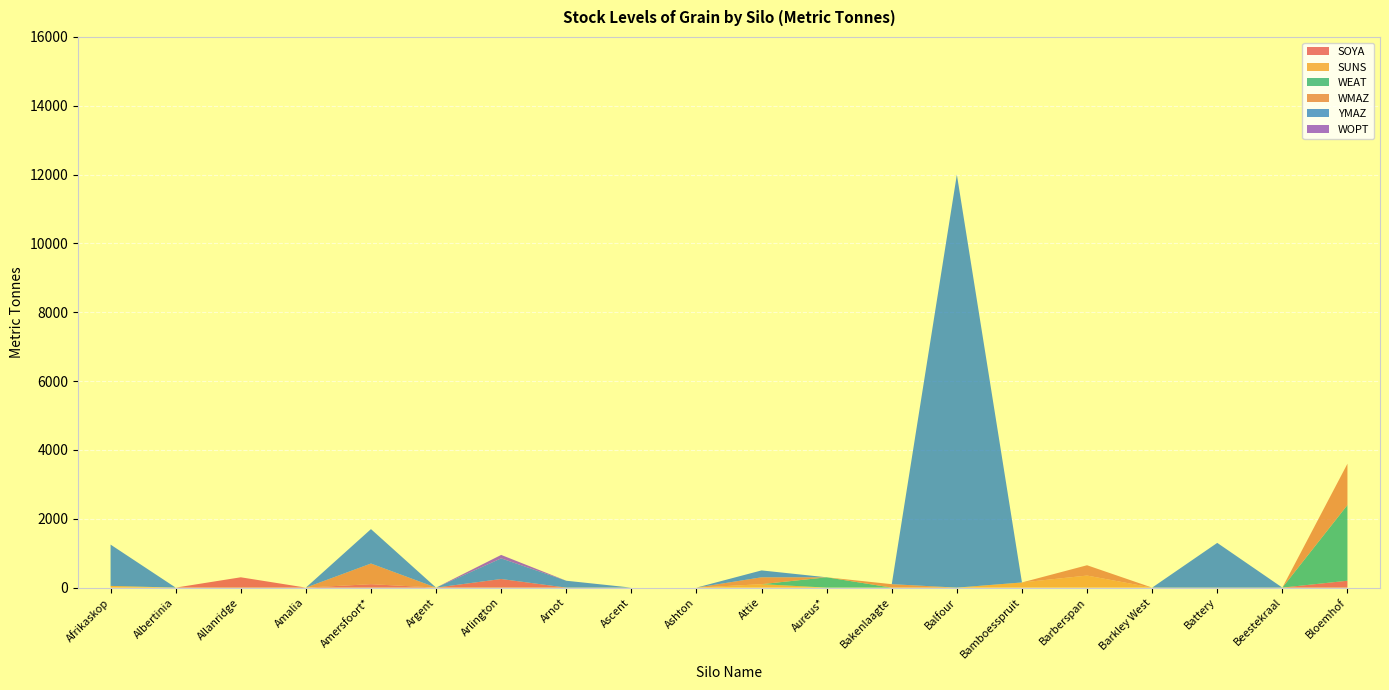

Reading left to right, transcribe all the data shown in this chart.

SOYA: Afrikaskop=0	Albertinia=0	Allanridge=300	Amalia=0	Amersfoort*=100	Argent=0	Arlington=250	Arnot=0	Ascent=0	Ashton=0	Attie=0	Aureus*=0	Bakenlaagte=0	Balfour=0	Bamboesspruit=0	Barberspan=0	Barkley West=0	Battery=0	Beestekraal=0	Bloemhof=200
SUNS: Afrikaskop=50	Albertinia=0	Allanridge=0	Amalia=0	Amersfoort*=0	Argent=0	Arlington=0	Arnot=0	Ascent=0	Ashton=0	Attie=100	Aureus*=0	Bakenlaagte=0	Balfour=0	Bamboesspruit=150	Barberspan=350	Barkley West=0	Battery=0	Beestekraal=0	Bloemhof=0
WEAT: Afrikaskop=0	Albertinia=0	Allanridge=0	Amalia=0	Amersfoort*=0	Argent=0	Arlington=0	Arnot=0	Ascent=0	Ashton=0	Attie=0	Aureus*=300	Bakenlaagte=0	Balfour=0	Bamboesspruit=0	Barberspan=0	Barkley West=0	Battery=0	Beestekraal=0	Bloemhof=2200
WMAZ: Afrikaskop=0	Albertinia=0	Allanridge=0	Amalia=0	Amersfoort*=600	Argent=0	Arlington=0	Arnot=0	Ascent=0	Ashton=0	Attie=200	Aureus*=0	Bakenlaagte=100	Balfour=0	Bamboesspruit=0	Barberspan=300	Barkley West=0	Battery=0	Beestekraal=0	Bloemhof=1200
YMAZ: Afrikaskop=1200	Albertinia=0	Allanridge=0	Amalia=0	Amersfoort*=1000	Argent=0	Arlington=600	Arnot=200	Ascent=0	Ashton=0	Attie=200	Aureus*=0	Bakenlaagte=0	Balfour=12000	Bamboesspruit=0	Barberspan=0	Barkley West=0	Battery=1300	Beestekraal=0	Bloemhof=0
WOPT: Afrikaskop=0	Albertinia=0	Allanridge=0	Amalia=0	Amersfoort*=0	Argent=0	Arlington=100	Arnot=0	Ascent=0	Ashton=0	Attie=0	Aureus*=0	Bakenlaagte=0	Balfour=0	Bamboesspruit=0	Barberspan=0	Barkley West=0	Battery=0	Beestekraal=0	Bloemhof=0